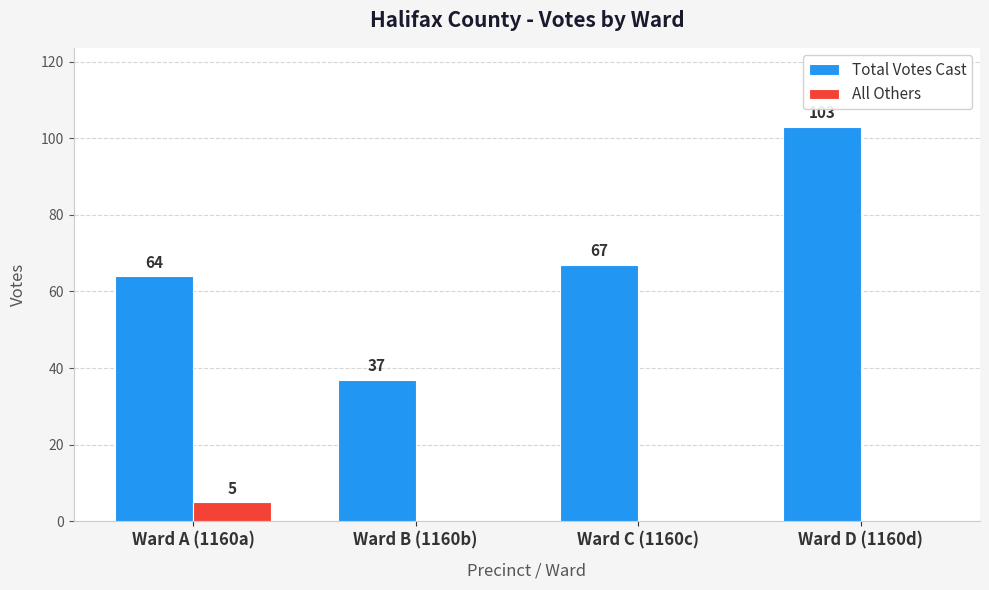

Between Ward B (1160b) and Ward D (1160d), which series saw the biggest shift?

Total Votes Cast